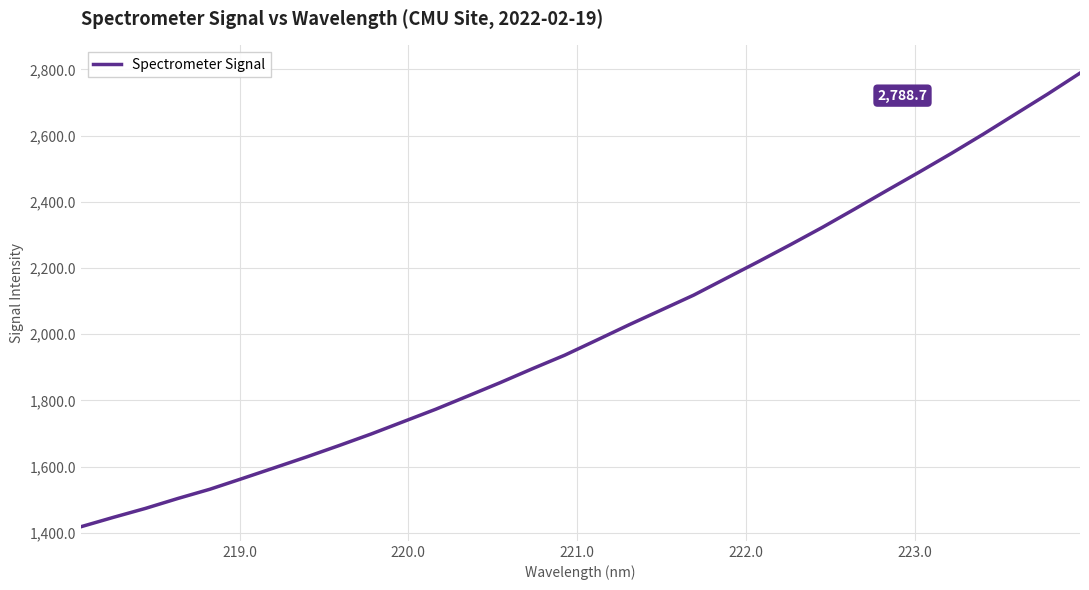

What is the difference between the maximum and minimum values?

1370.2